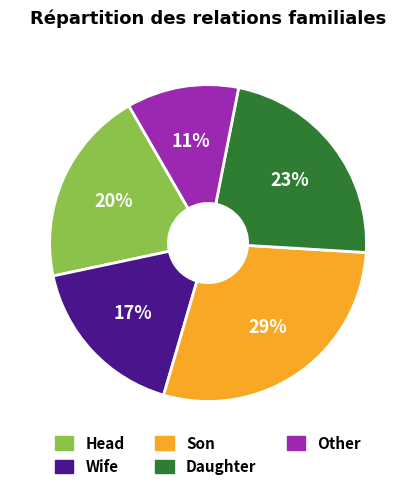

Rank the categories by value from lowest to highest.

Other, Wife, Head, Daughter, Son